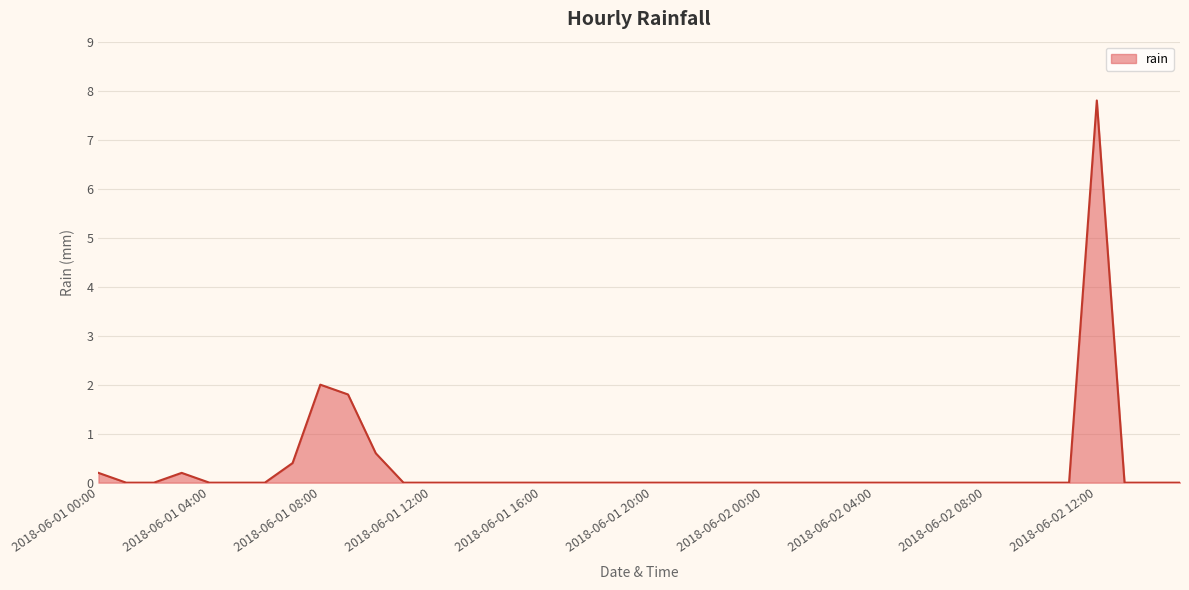

What is the difference between the maximum and minimum values?

7.8